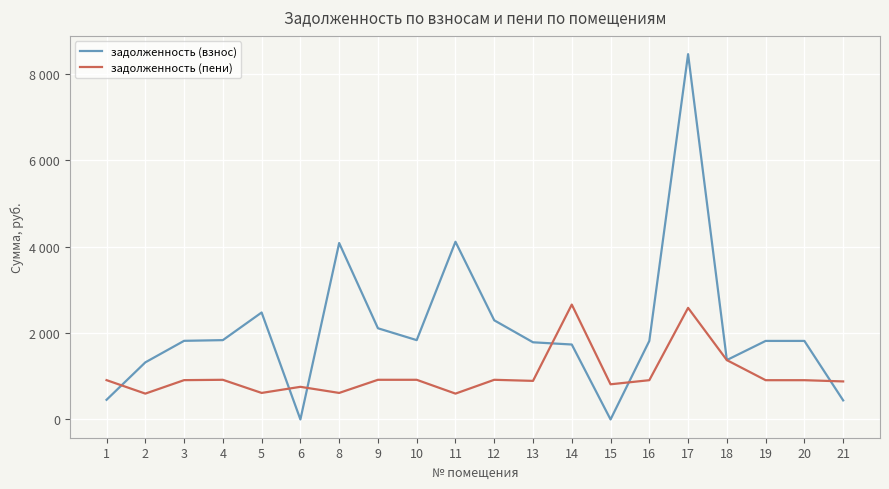

Is the value of задолженность (пени) at 20 greater than the value of задолженность (взнос) at 19?

No